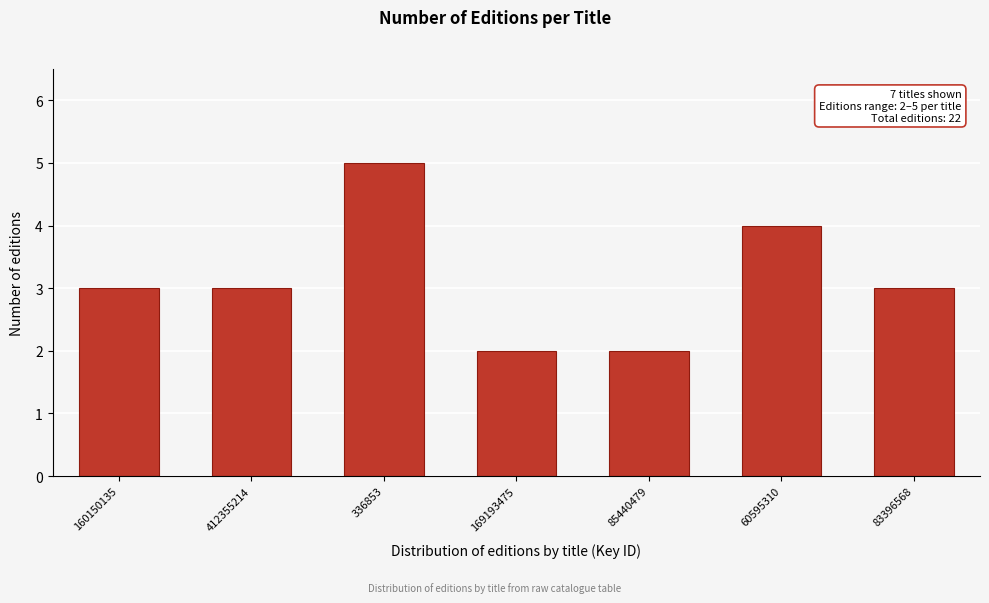

Reading left to right, transcribe all the data shown in this chart.

160150135=3	412355214=3	336853=5	169193475=2	85440479=2	60595310=4	83396568=3